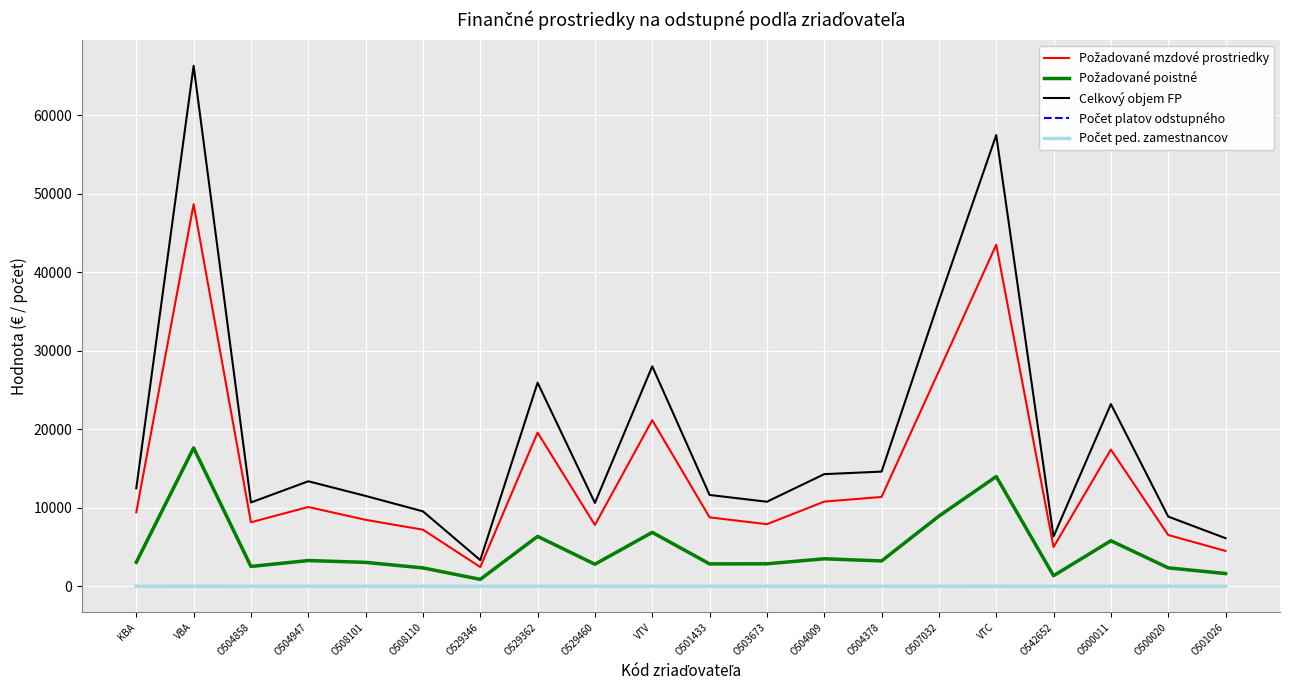

Which series changed the most between VBA and O500020?

Celkový objem FP